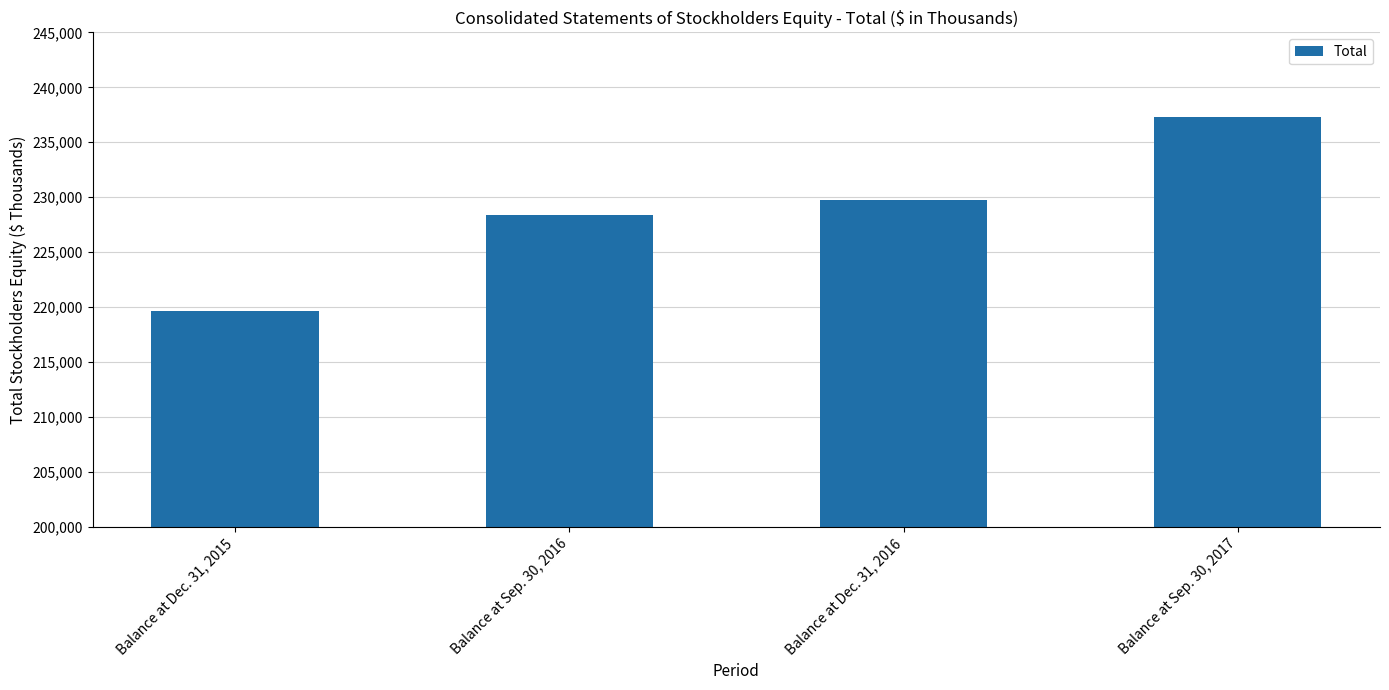

Does the chart contain stacked bars?

No